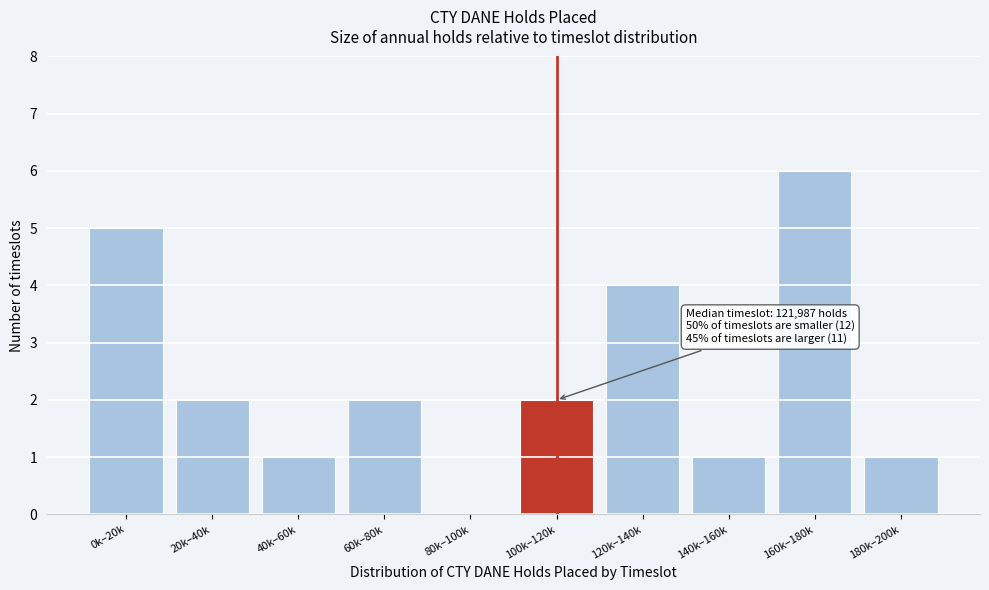

Reading left to right, what are all the values shown in this chart?

0k–20k=5	20k–40k=2	40k–60k=1	60k–80k=2	80k–100k=0	100k–120k=2	120k–140k=4	140k–160k=1	160k–180k=6	180k–200k=1